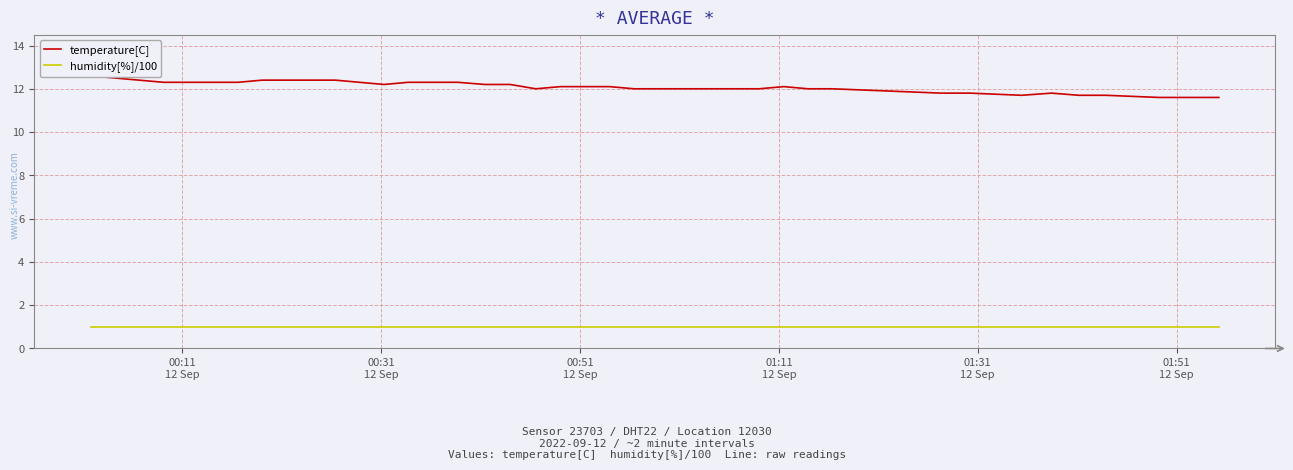

How many lines are shown in the chart?

2